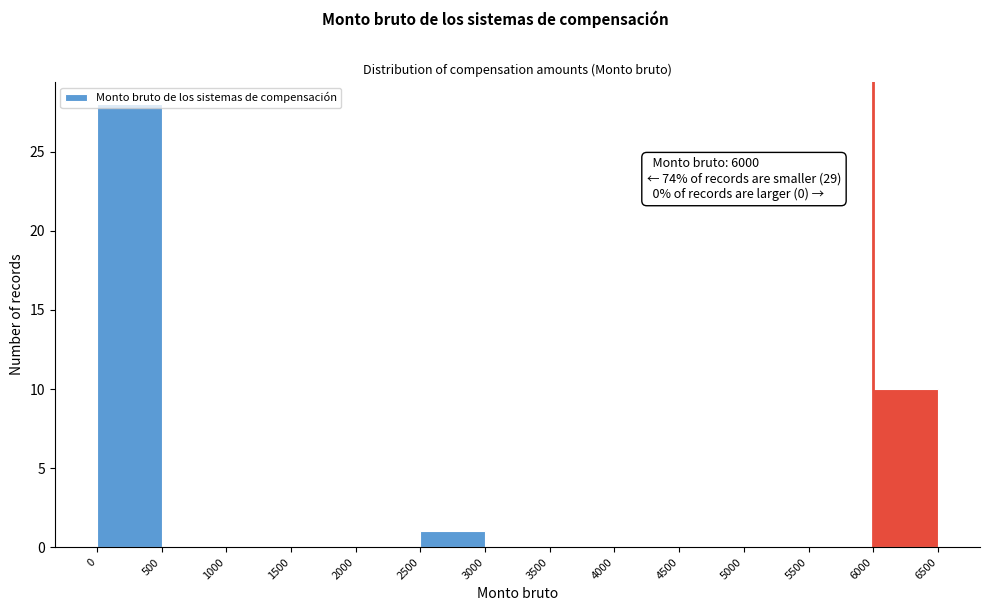

Over which range of the x-axis is the bar tallest?

0 to 500